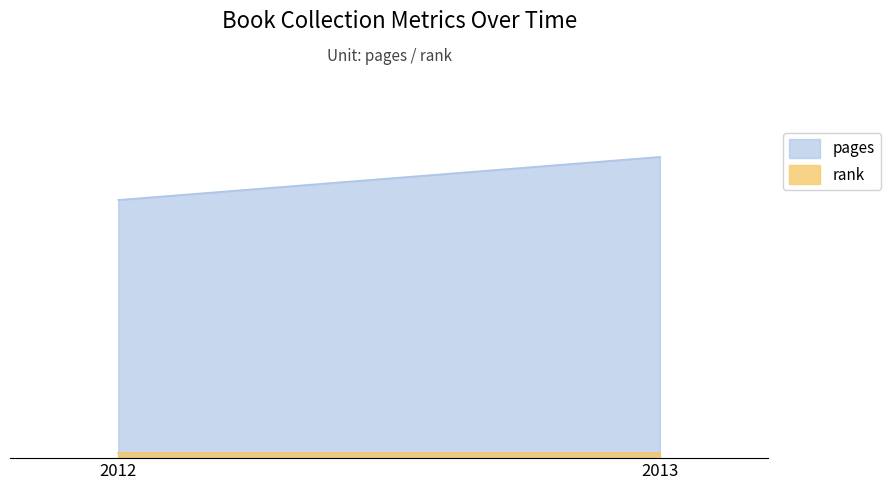

How many lines are shown in the chart?

2